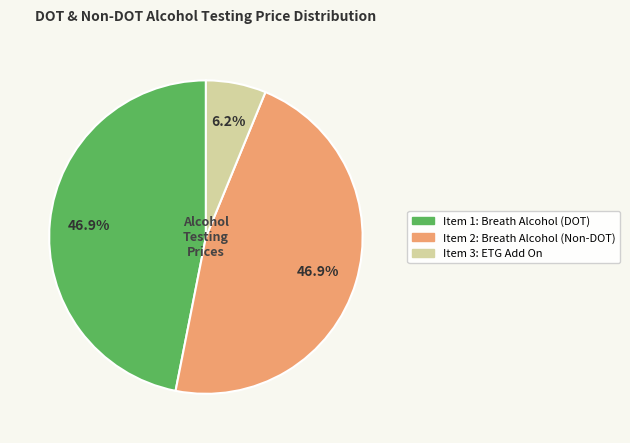

Is there any slice that represents more than half of the pie?

No